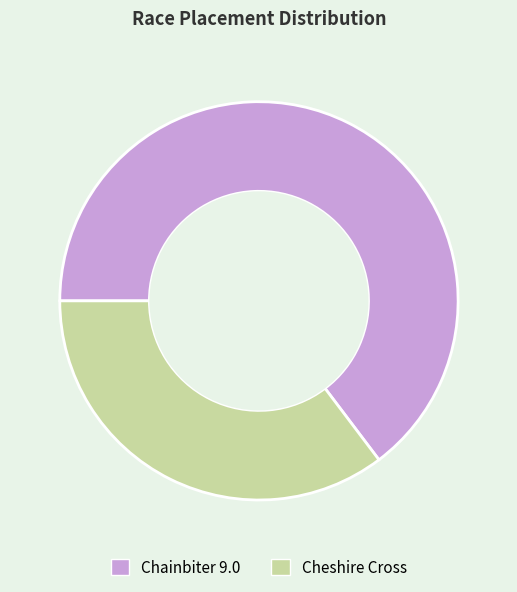

Which category has the smallest portion of the pie?

Cheshire Cross